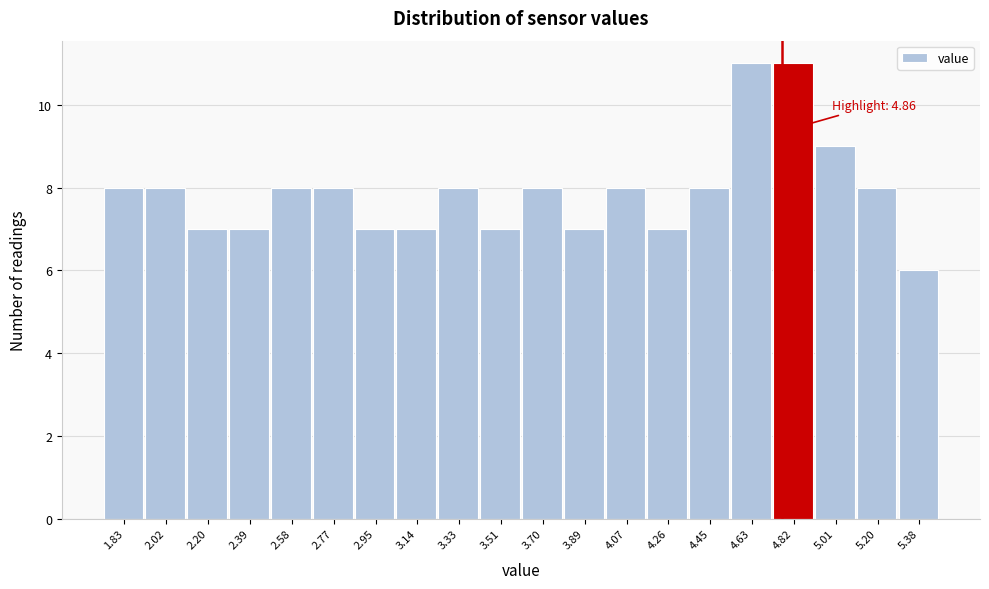

Reading right to left, list all the values displayed in this chart.

6	8	9	11	11	8	7	8	7	8	7	8	7	7	8	8	7	7	8	8